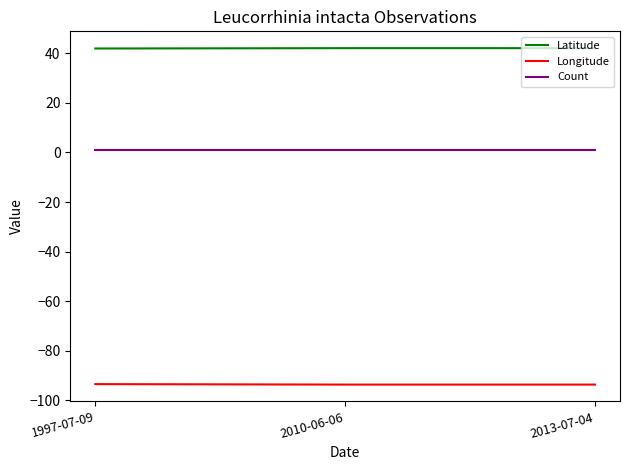

Does the chart have visible grid lines?

No